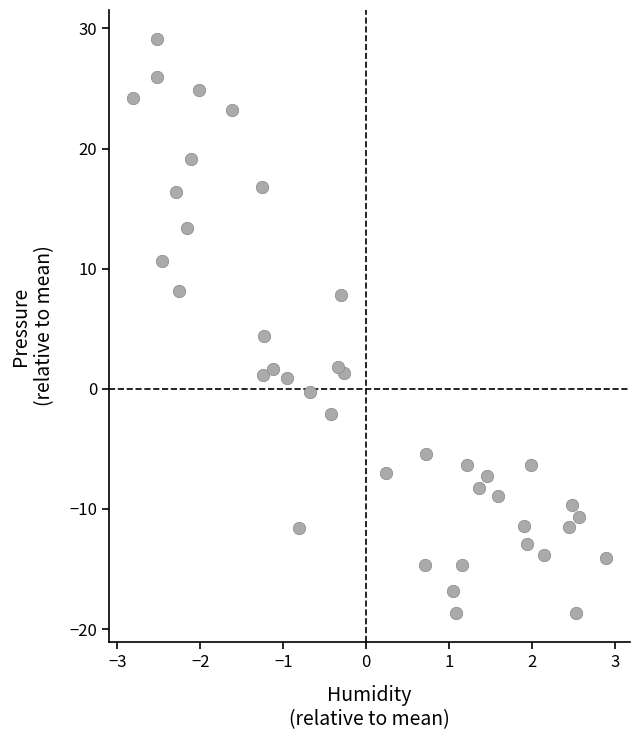

What Y value in the scatter plot is closest to 5?

4.4